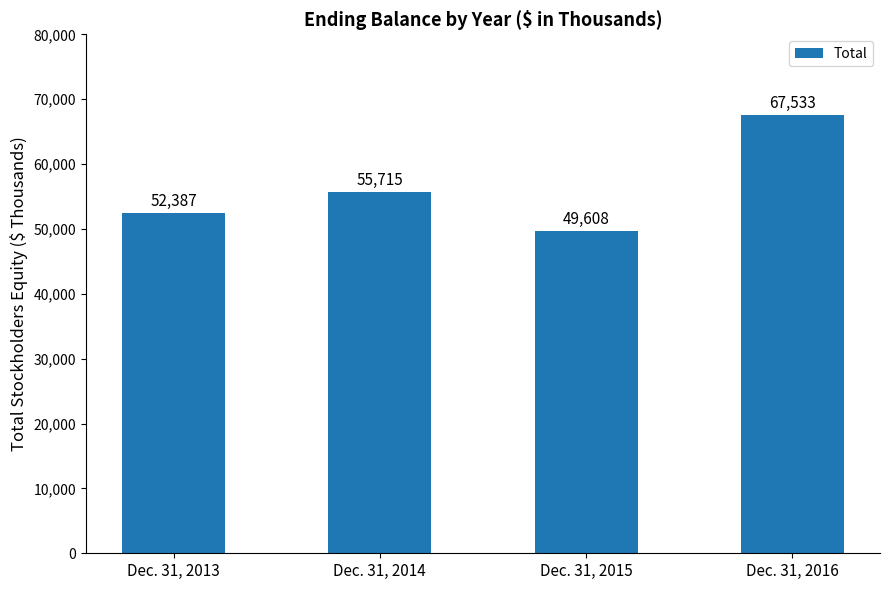

Rank the categories by value from highest to lowest.

Dec. 31, 2016, Dec. 31, 2014, Dec. 31, 2013, Dec. 31, 2015